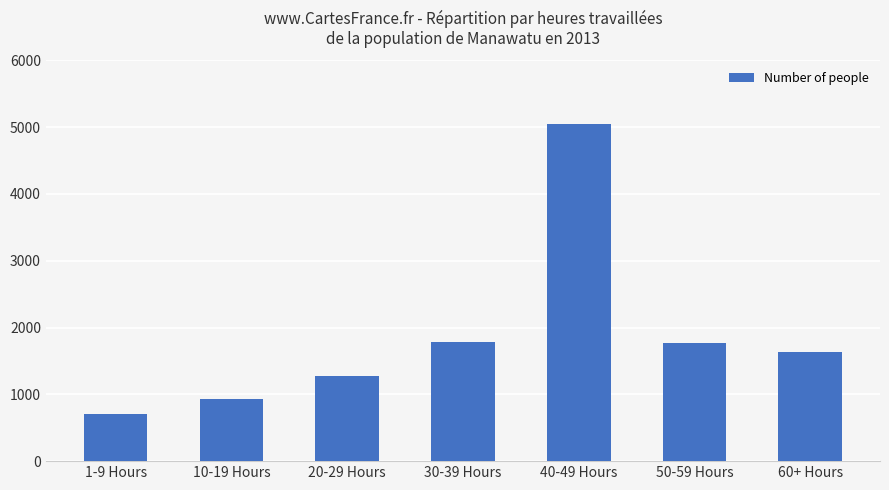

True or false: the data shows 2001 at 40-49 Hours.

False